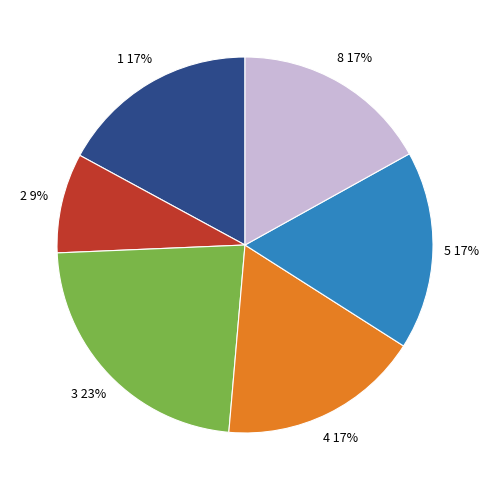

To the nearest percent, what is the difference between the largest and smallest slice percentages?

14%